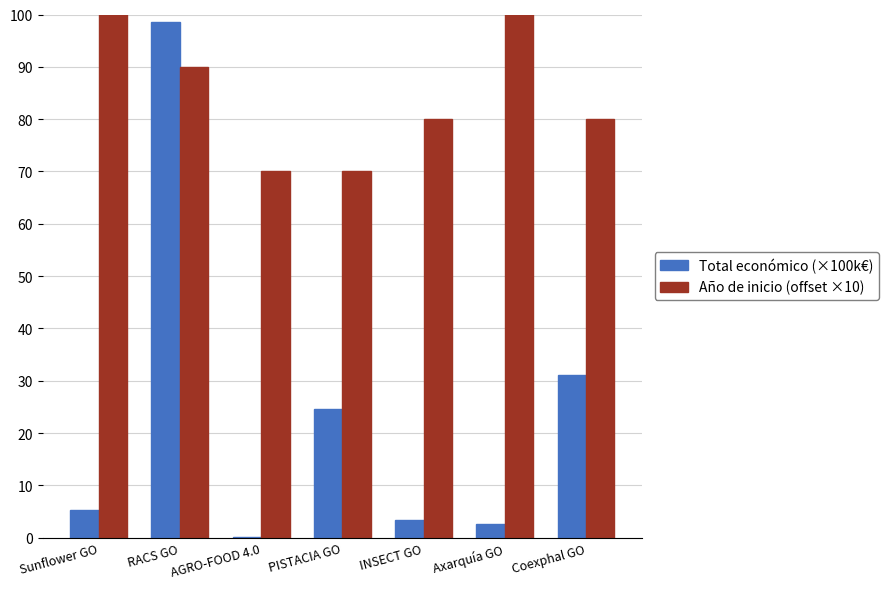

What is the difference between the Total económico (×100k€) values at Coexphal GO and PISTACIA GO?

6.5